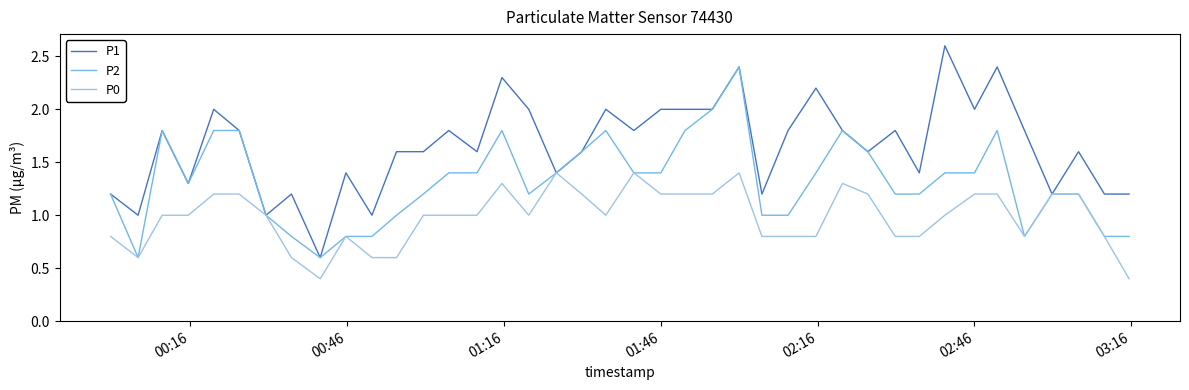

What is the lowest value of the P2 series?

0.6